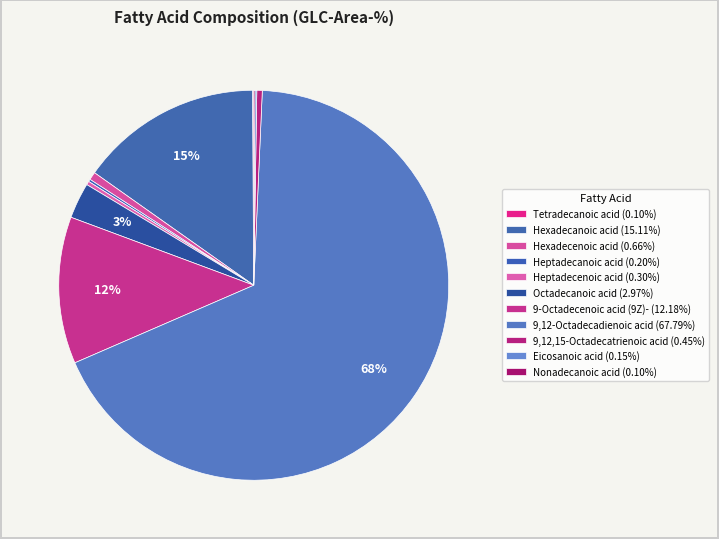

Which has a higher value, Octadecanoic acid or 9,12,15-Octadecatrienoic acid?

Octadecanoic acid